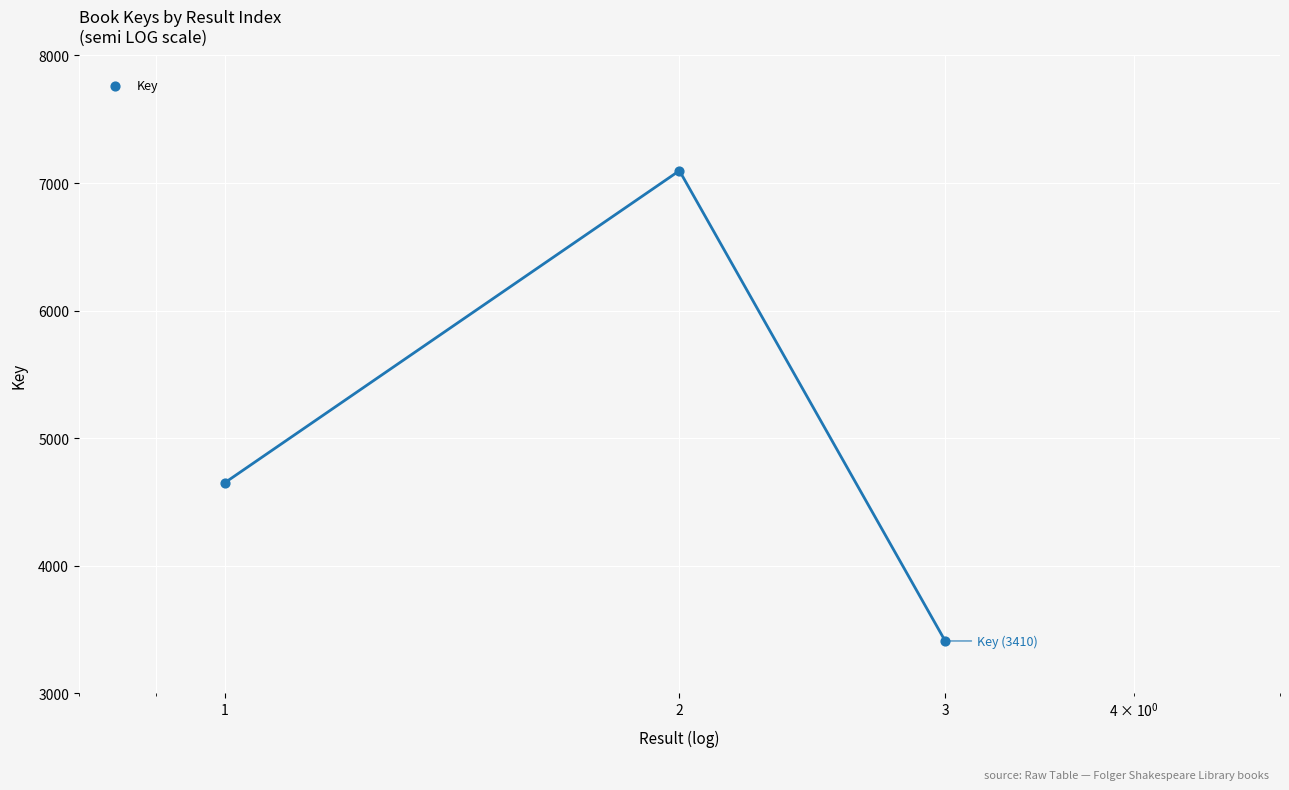

What is the change in value from 2 to 3?

-3687